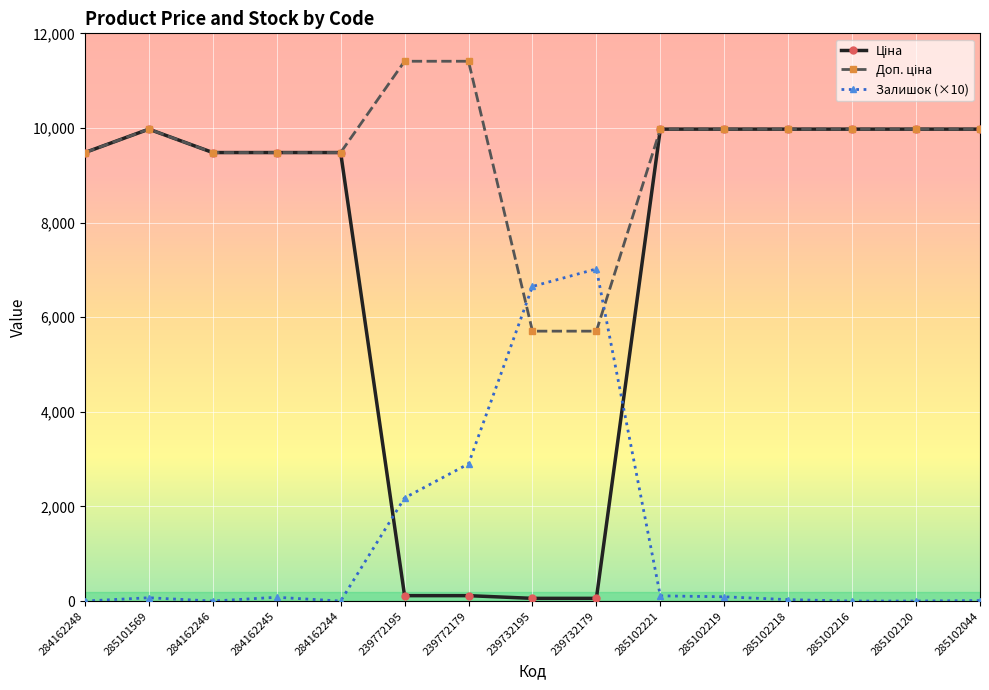

Is it true that Залишок (×10) equals 6650.0 at 239732195?

True